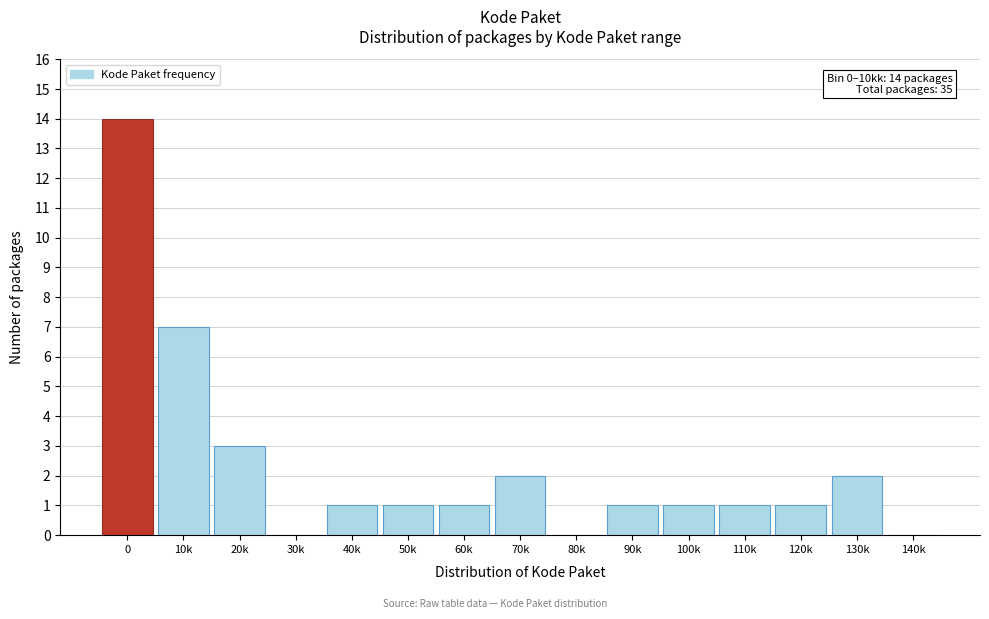

Reading left to right, list all the values displayed in this chart.

0=14	10k=7	20k=3	30k=0	40k=1	50k=1	60k=1	70k=2	80k=0	90k=1	100k=1	110k=1	120k=1	130k=2	140k=0